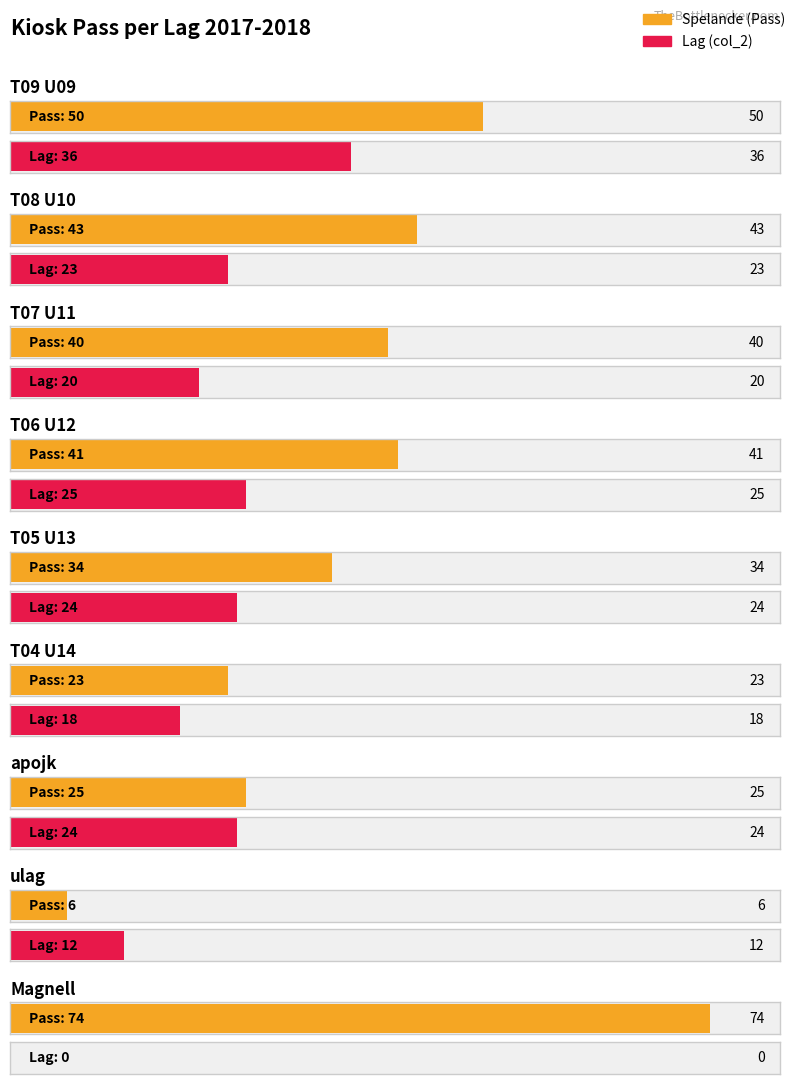

Is it true that Lag (col_2) equals 37 at T05 U13?

False